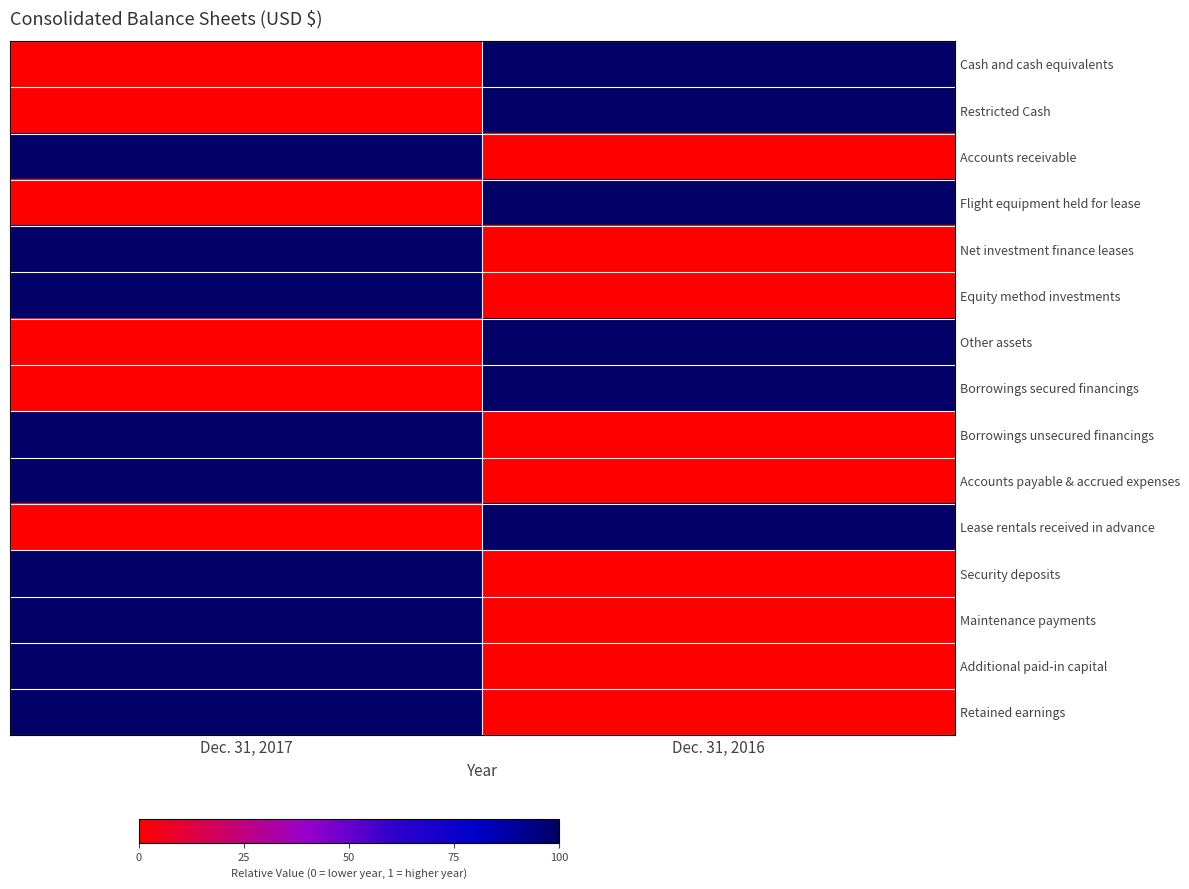

Rank the series by their maximum value, from lowest to highest.

Cash and cash equivalents, Restricted Cash, Accounts receivable, Flight equipment held for lease, Net investment finance leases, Equity method investments, Other assets, Borrowings secured financings, Borrowings unsecured financings, Accounts payable & accrued expenses, Lease rentals received in advance, Security deposits, Maintenance payments, Additional paid-in capital, Retained earnings